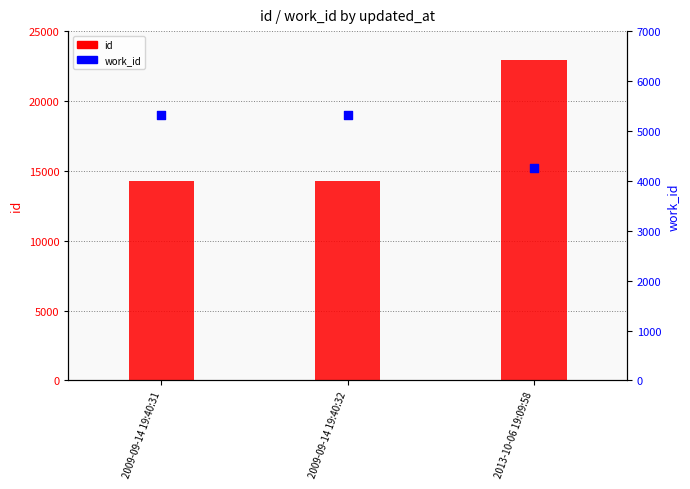

At how many categories does at least one series exceed 22289?

1